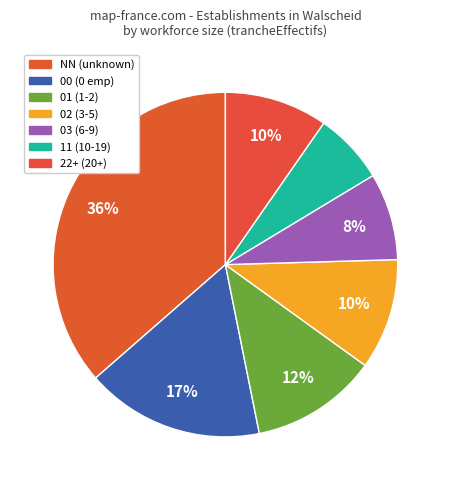

Count the number of slices in the pie.

7